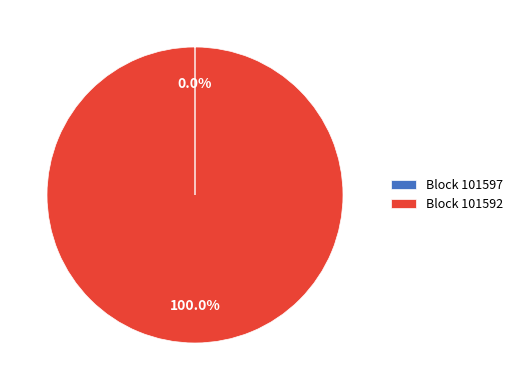

Does any single category account for the majority?

Yes